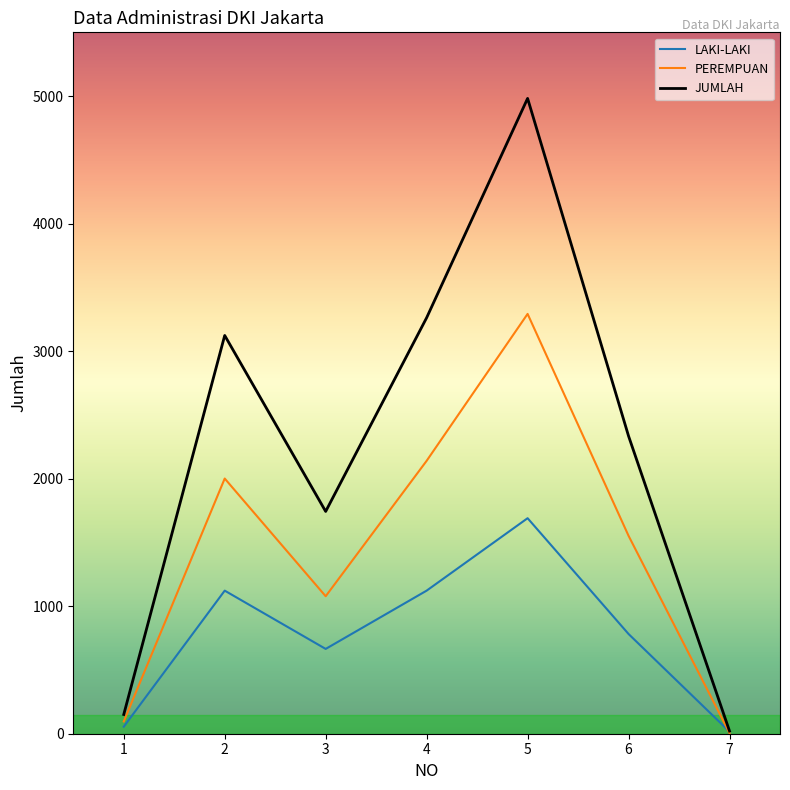

What is the average value of the LAKI-LAKI series?

779